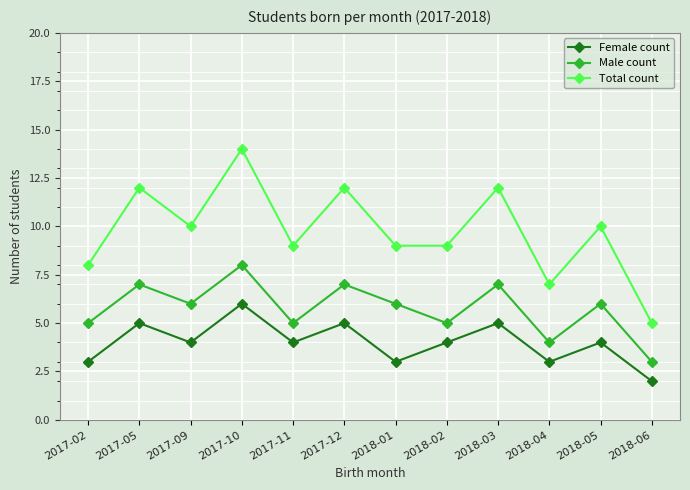

Which series has the widest spread of values?

Total count